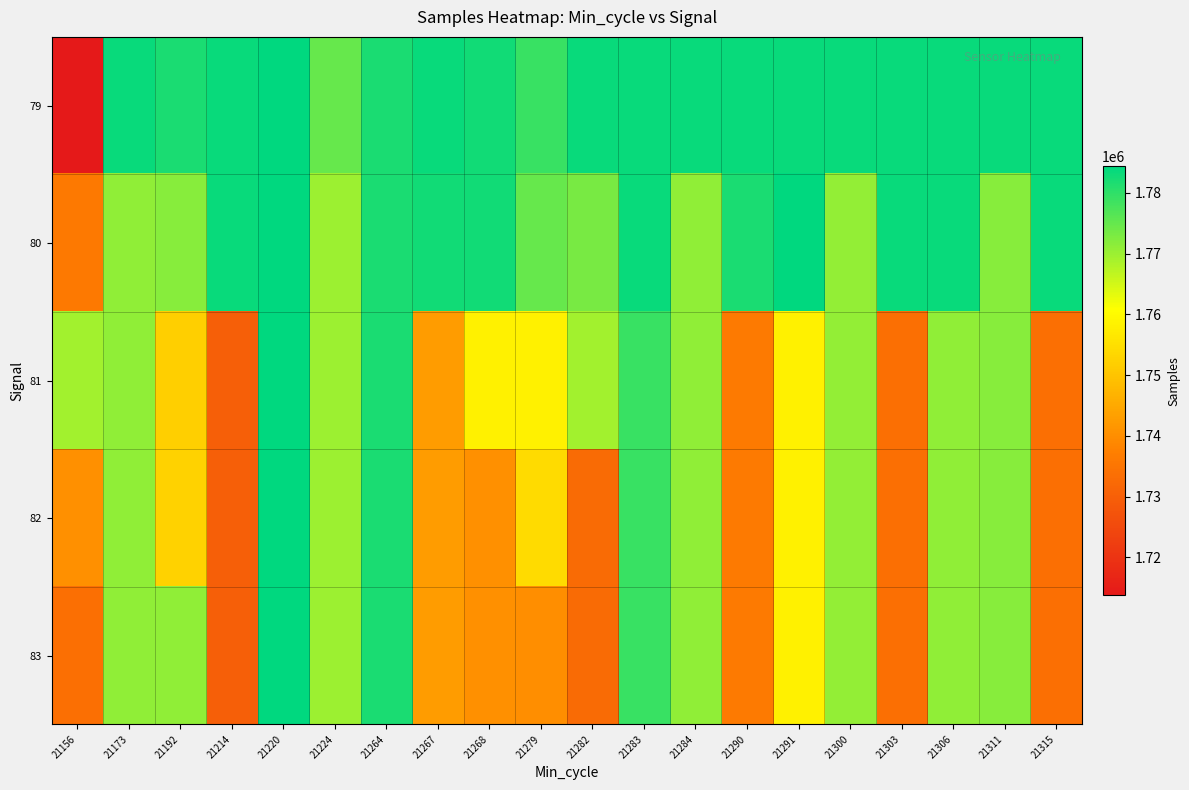

How many series are shown in this chart?

5